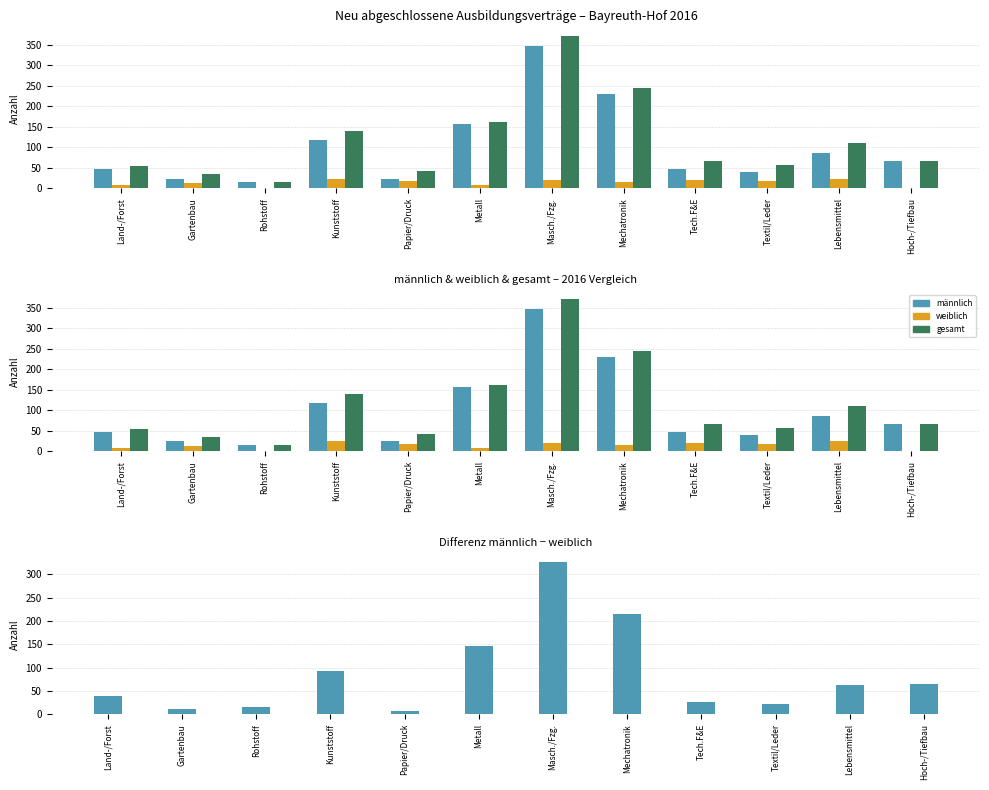

Is it true that männlich equals 40 at Gartenbau?

False